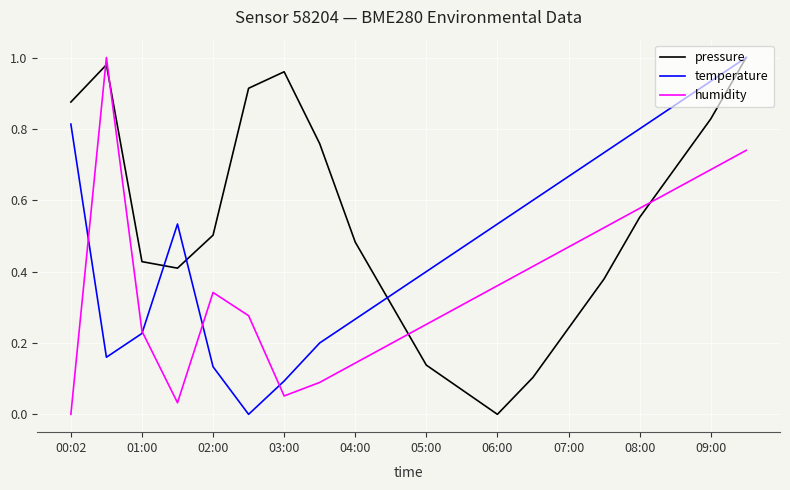

What are all the series names shown in the legend?

pressure, temperature, humidity